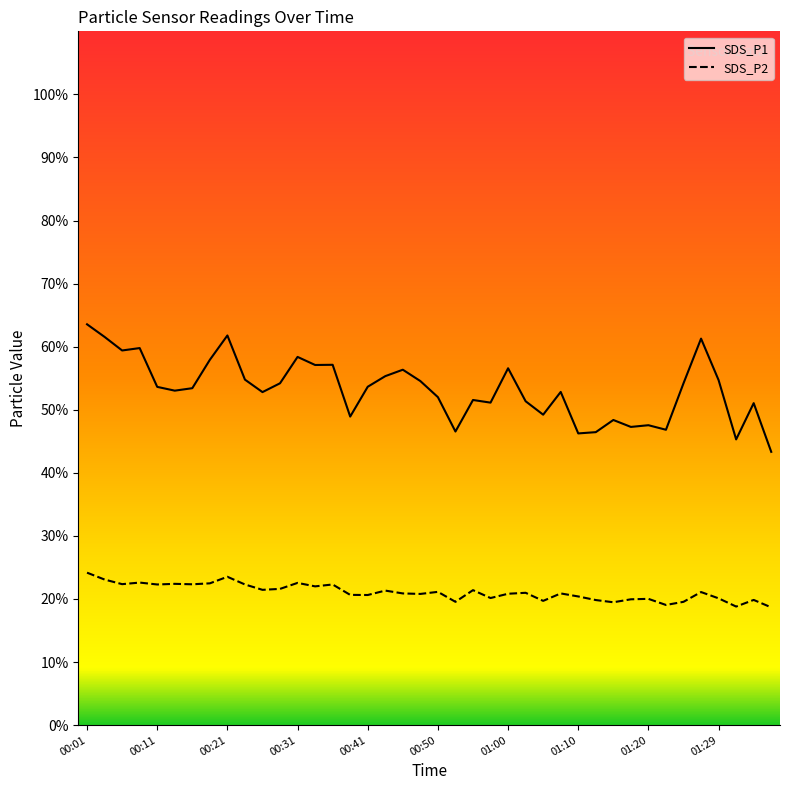

List the series in order of their overall mean, highest first.

SDS_P1, SDS_P2